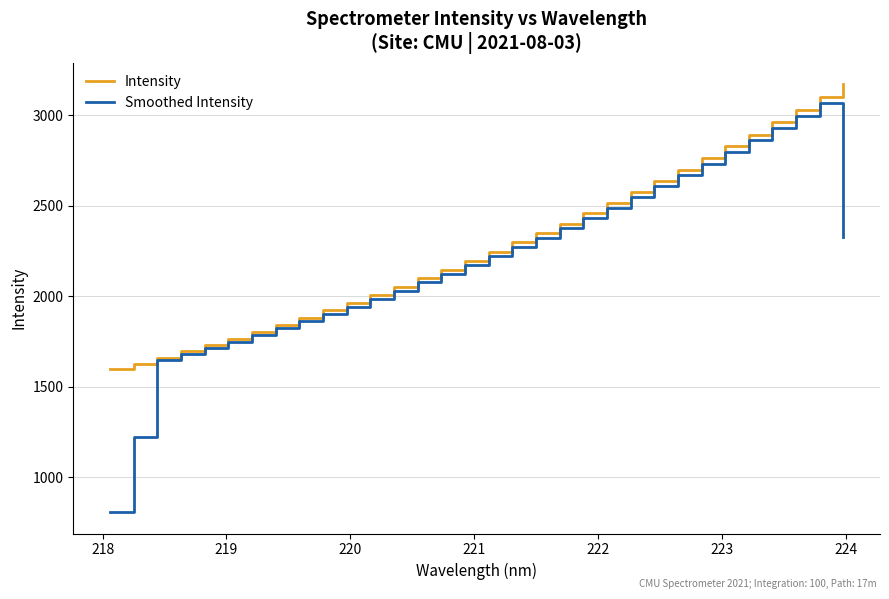

What is the smallest value displayed?

805.9